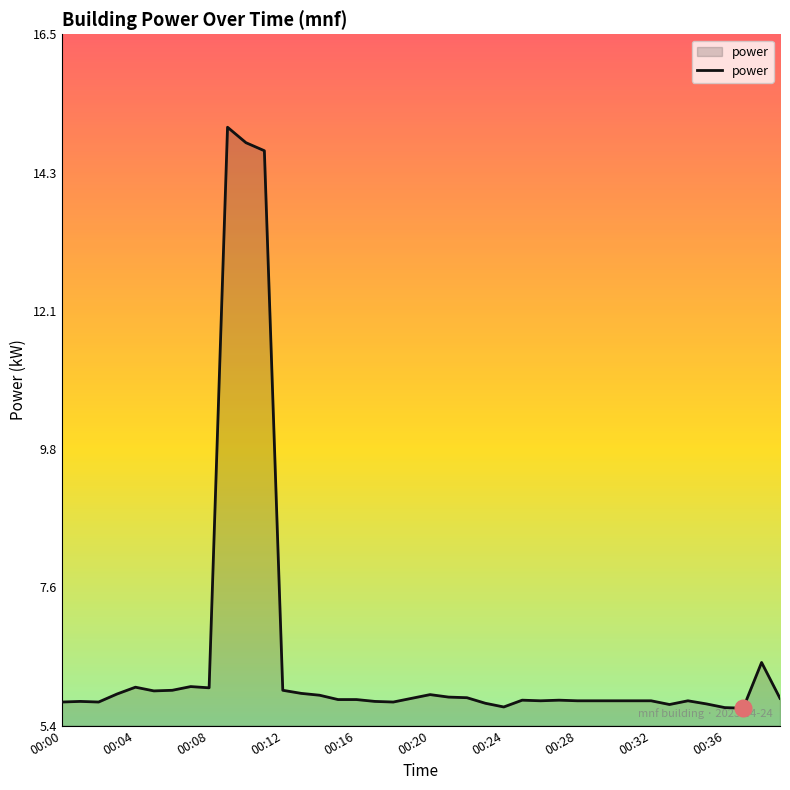

What is the greatest value displayed?

15.0